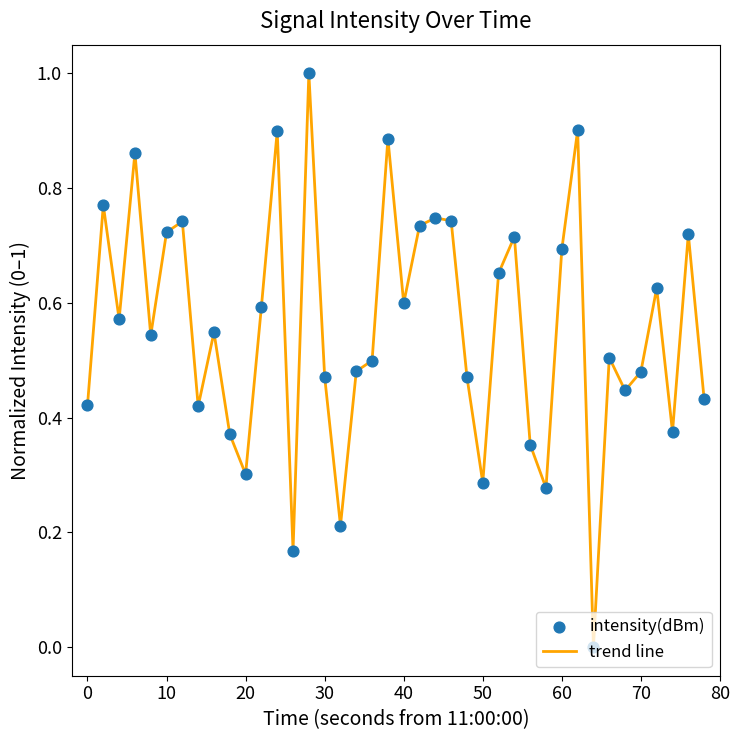

What is the maximum value shown in the chart?

1.0